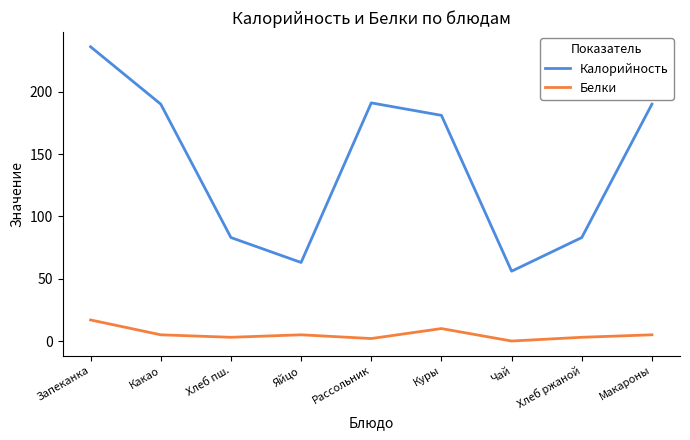

True or false: Калорийность has a value of 86.3 at Чай.

False